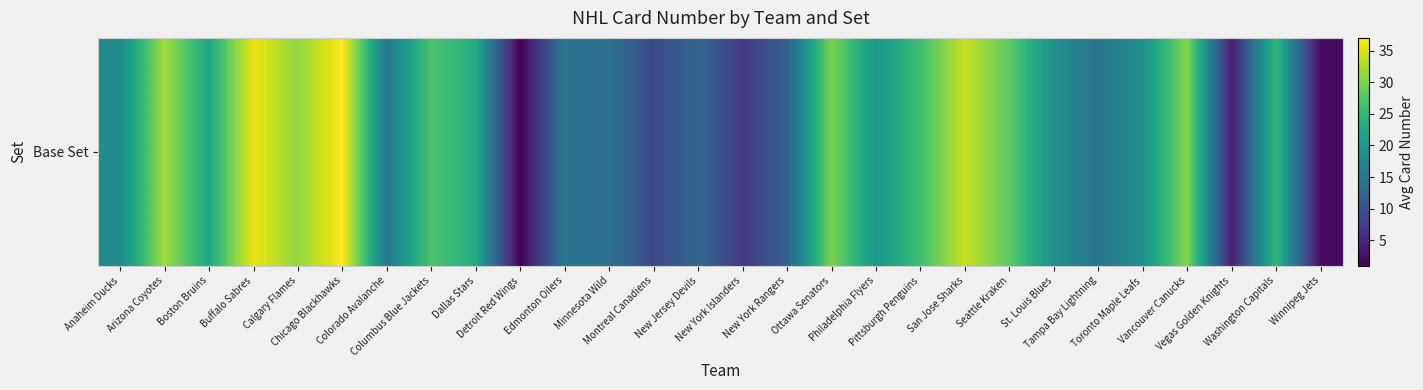

List the labels in order of value, largest first.

Chicago Blackhawks, Buffalo Sabres, San Jose Sharks, Arizona Coyotes, Calgary Flames, Vancouver Canucks, Ottawa Senators, Seattle Kraken, Columbus Blue Jackets, Pittsburgh Penguins, Washington Capitals, Dallas Stars, Boston Bruins, Philadelphia Flyers, St. Louis Blues, Toronto Maple Leafs, Anaheim Ducks, Colorado Avalanche, Edmonton Oilers, Tampa Bay Lightning, Minnesota Wild, New Jersey Devils, New York Rangers, Montreal Canadiens, New York Islanders, Vegas Golden Knights, Winnipeg Jets, Detroit Red Wings